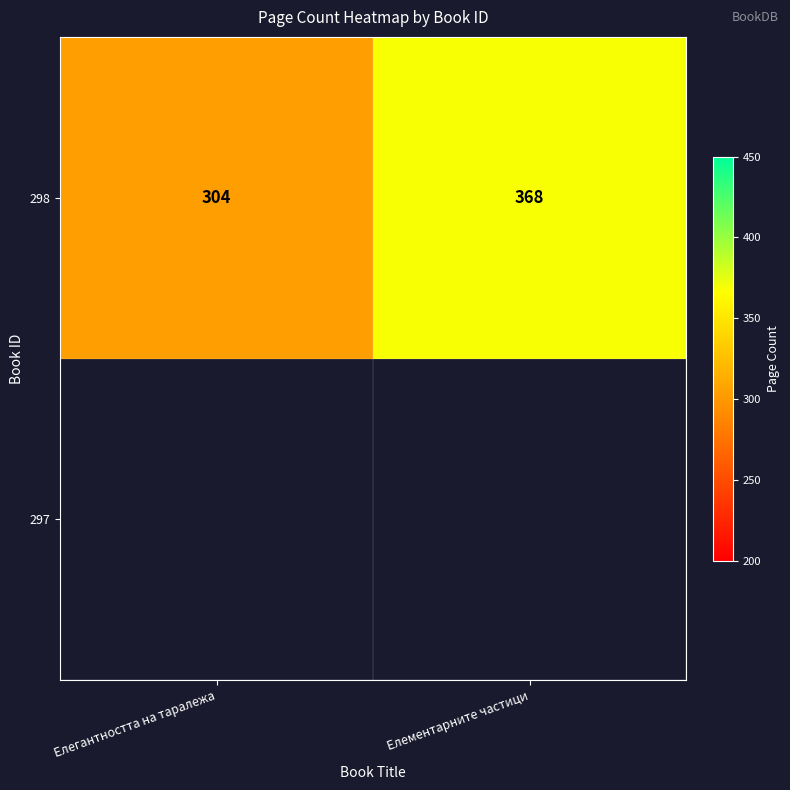

Reading left to right, what are all the values shown in this chart?

Елегантността на таралежа=304	Елементарните частици=368